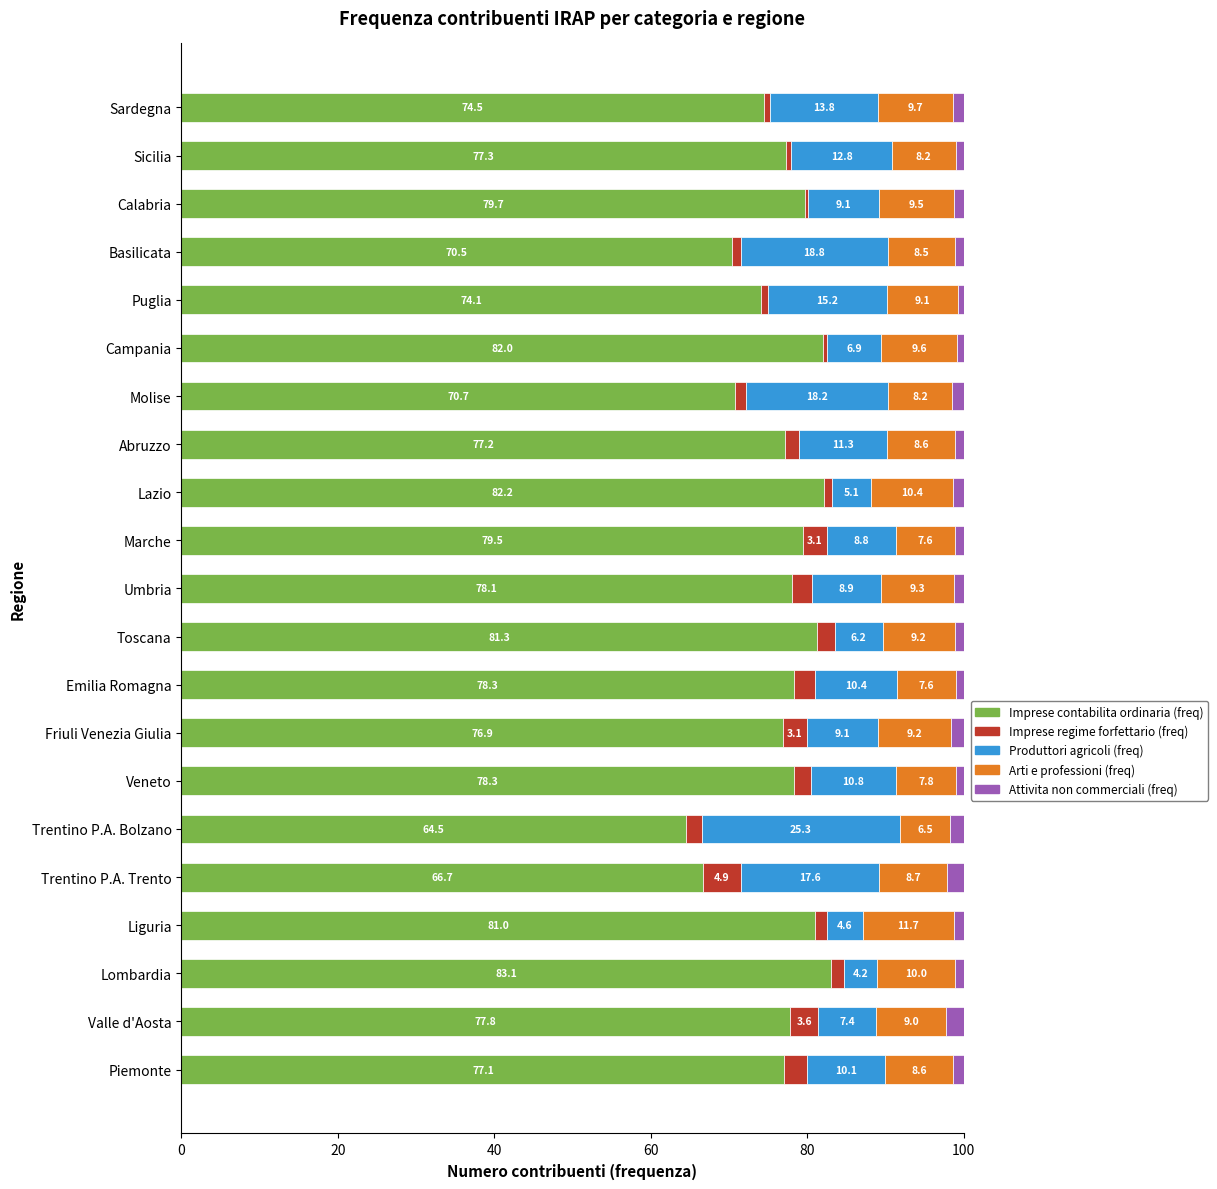

The Imprese contabilita ordinaria (freq) series shows 100.8 at Piemonte. True or false?

False